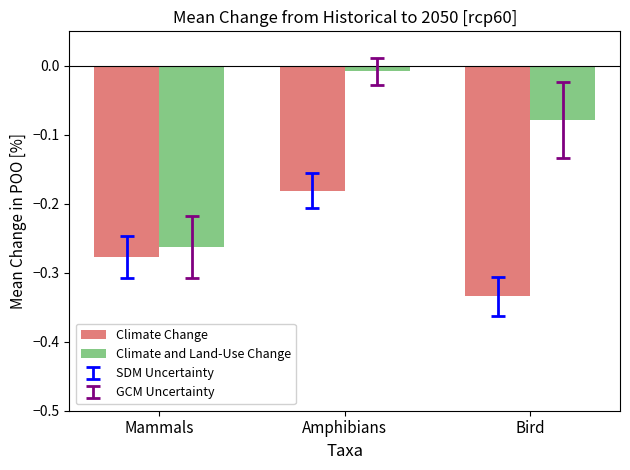

Which series has the widest spread of values?

Climate and Land-Use Change